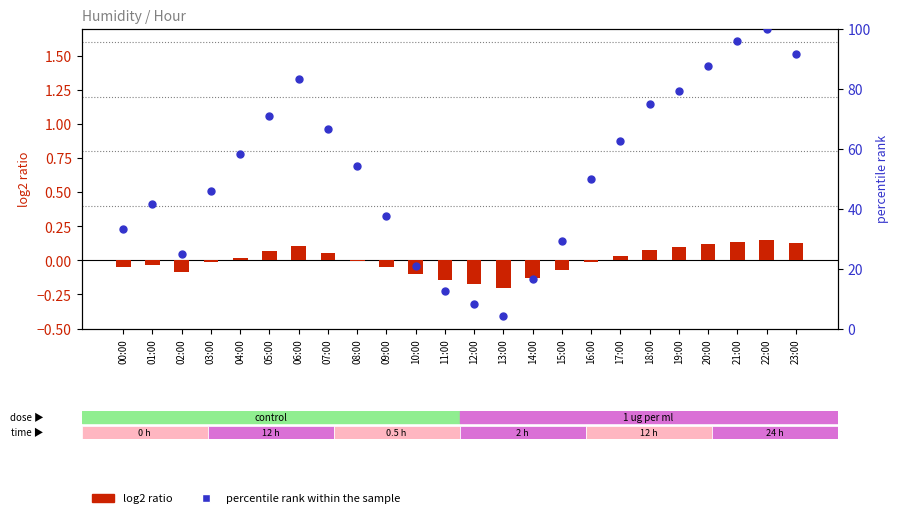

Which series reaches the maximum Y coordinate?

percentile rank within the sample